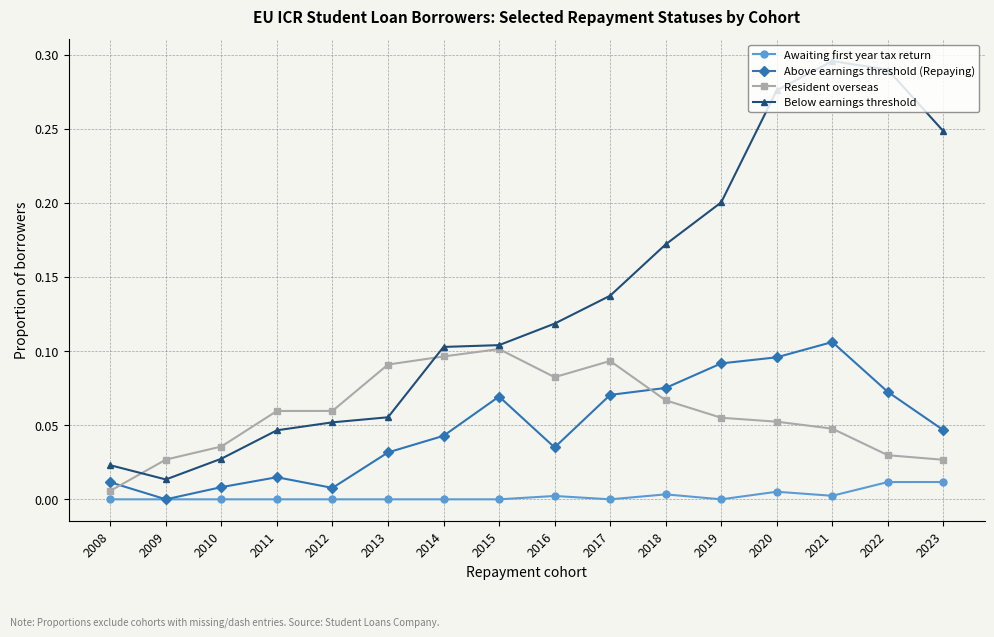

Which series has the largest total across all categories?

Below earnings threshold